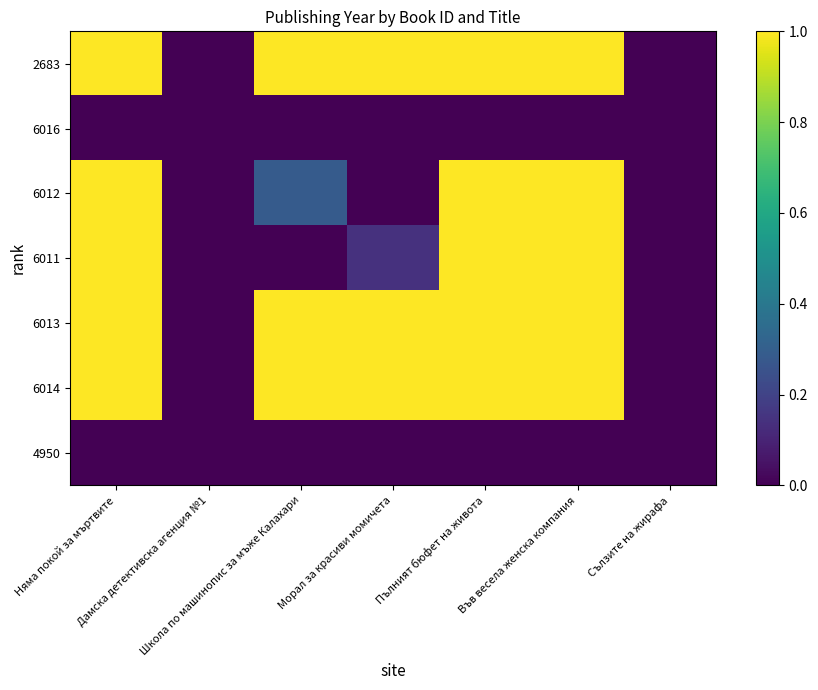

Between Морал за красиви момичета and Сълзите на жирафа, which series saw the biggest shift?

2683